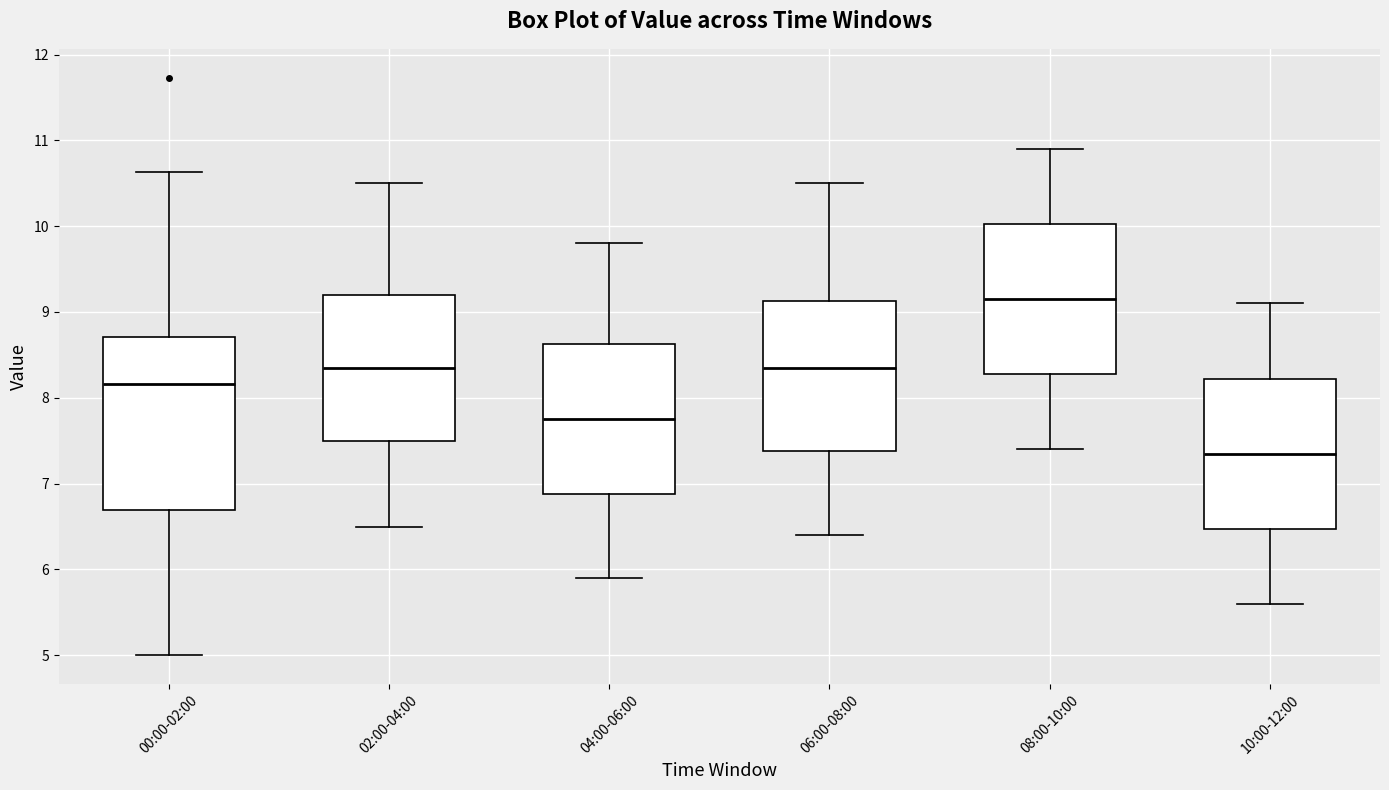

Reading left to right, transcribe this box plot: for each box, give where its median line is, the range the box spans, and where its two whiskers end, as read against the y-axis. The values are not printed on the chart, so give them approximately, as read against the axis.

00:00-02:00: median 8.2, box 6.7 to 8.7, whiskers 5.0 to 10.6
02:00-04:00: median 8.4, box 7.5 to 9.2, whiskers 6.5 to 10.5
04:00-06:00: median 7.8, box 6.9 to 8.6, whiskers 5.9 to 9.8
06:00-08:00: median 8.4, box 7.4 to 9.1, whiskers 6.4 to 10.5
08:00-10:00: median 9.2, box 8.3 to 10.0, whiskers 7.4 to 10.9
10:00-12:00: median 7.4, box 6.5 to 8.2, whiskers 5.6 to 9.1